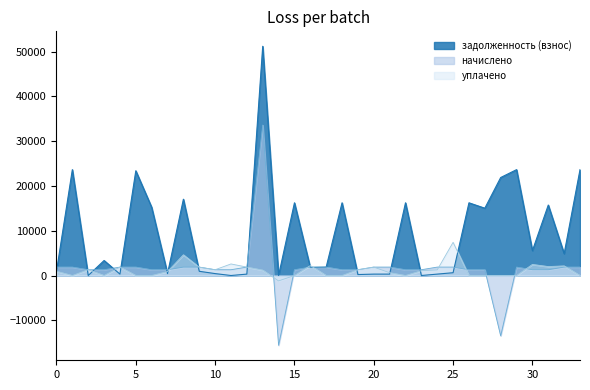

What is the smallest value displayed?

-15586.2